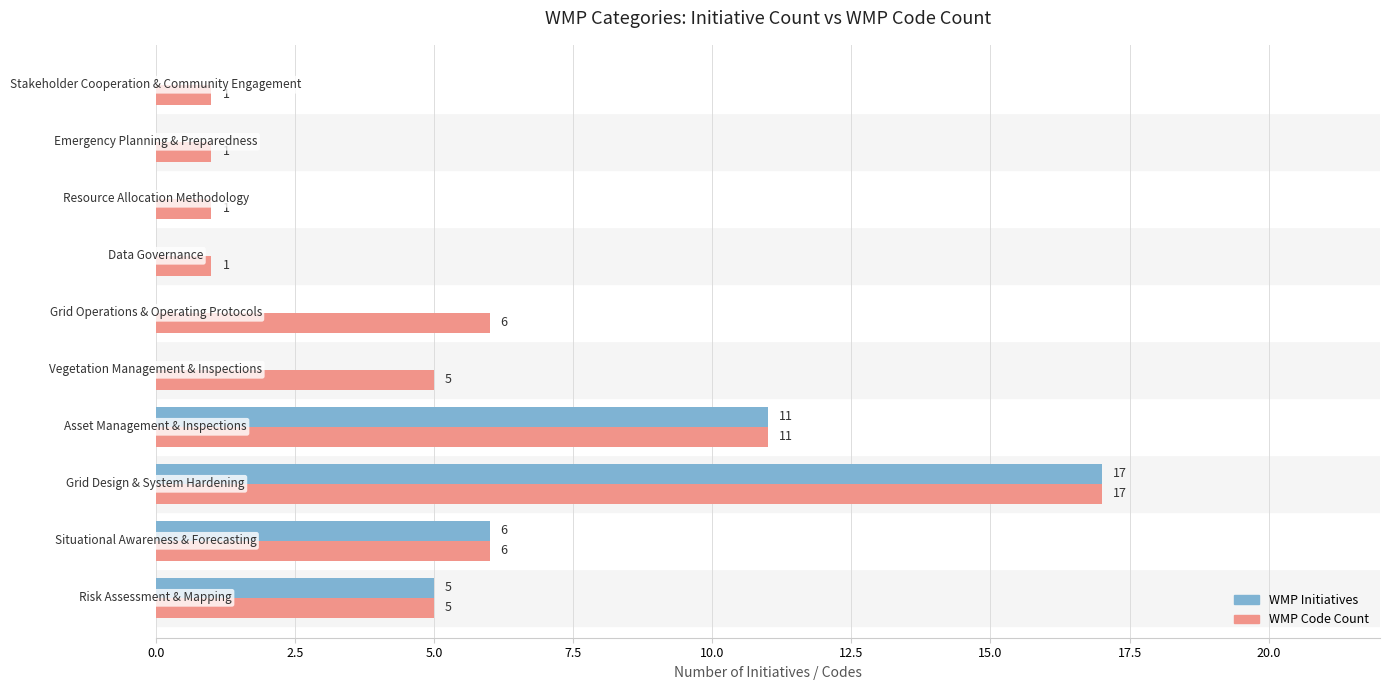

Which series has the largest total across all categories?

WMP Code Count